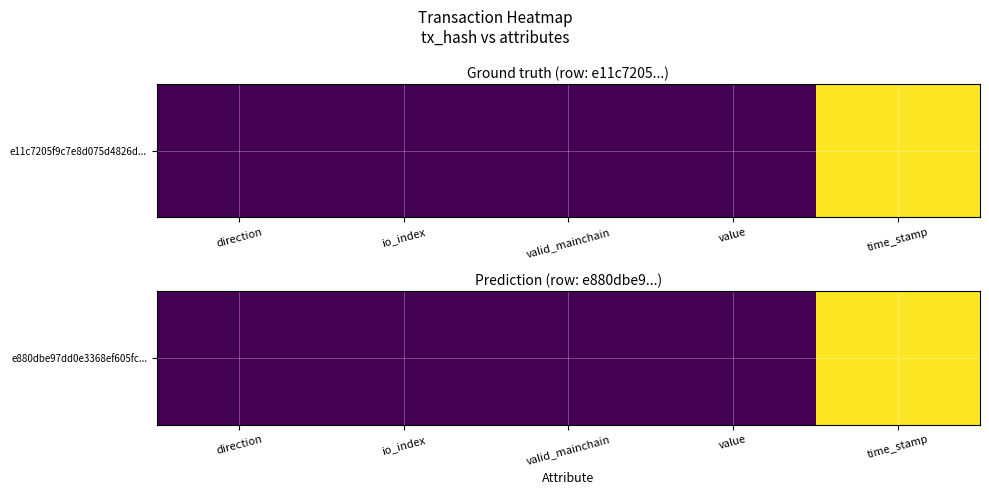

What is the ratio of the value at io_index to the value at valid_mainchain?

1.0